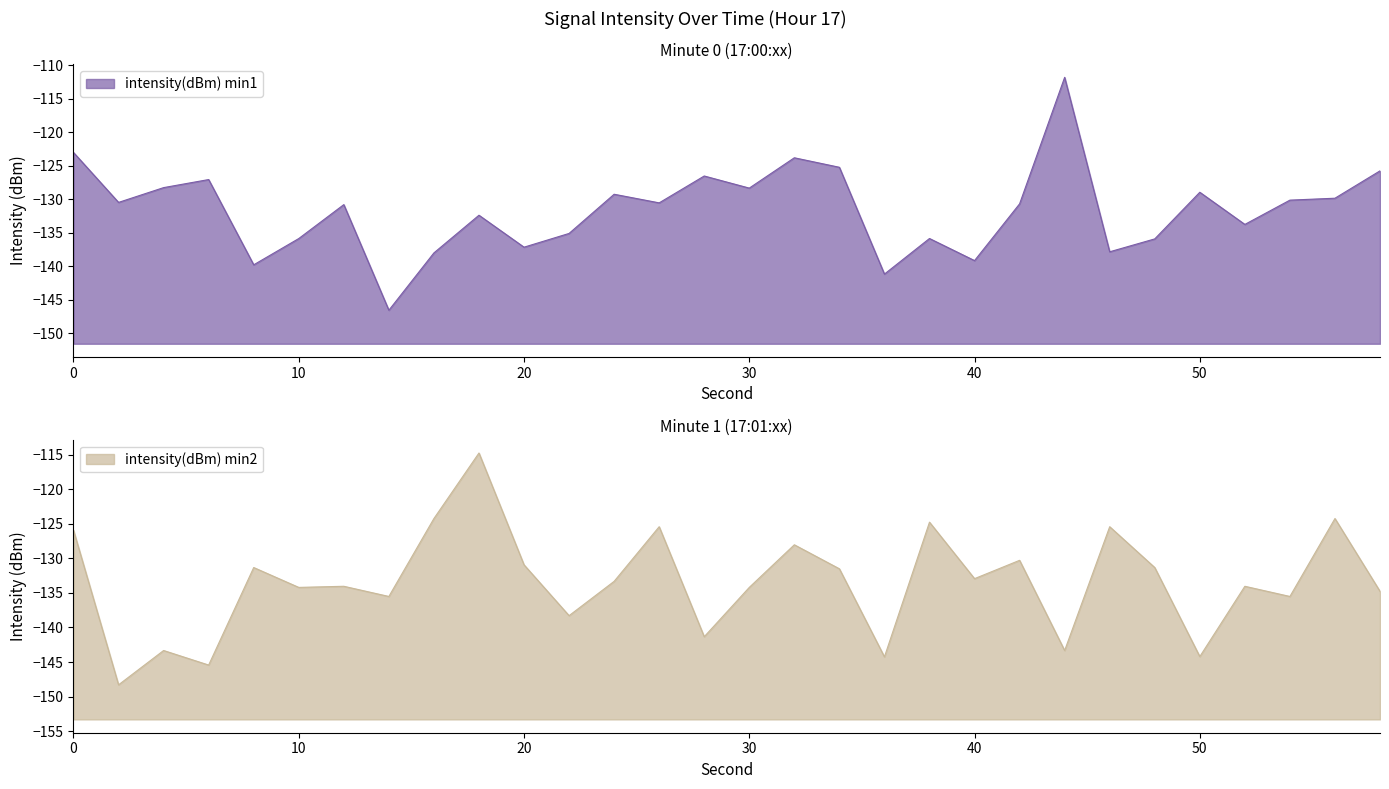

At which label is intensity(dBm) min1 closest to -129?

50